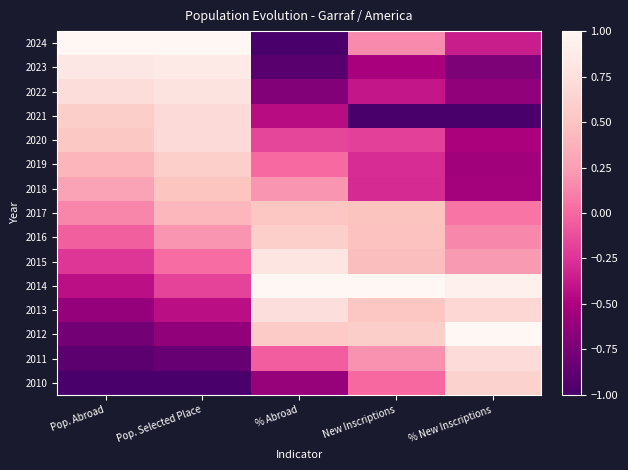

Rank the series at % Abroad from highest to lowest value.

2014, 2015, 2013, 2016, 2012, 2017, 2018, 2019, 2011, 2020, 2021, 2010, 2022, 2023, 2024